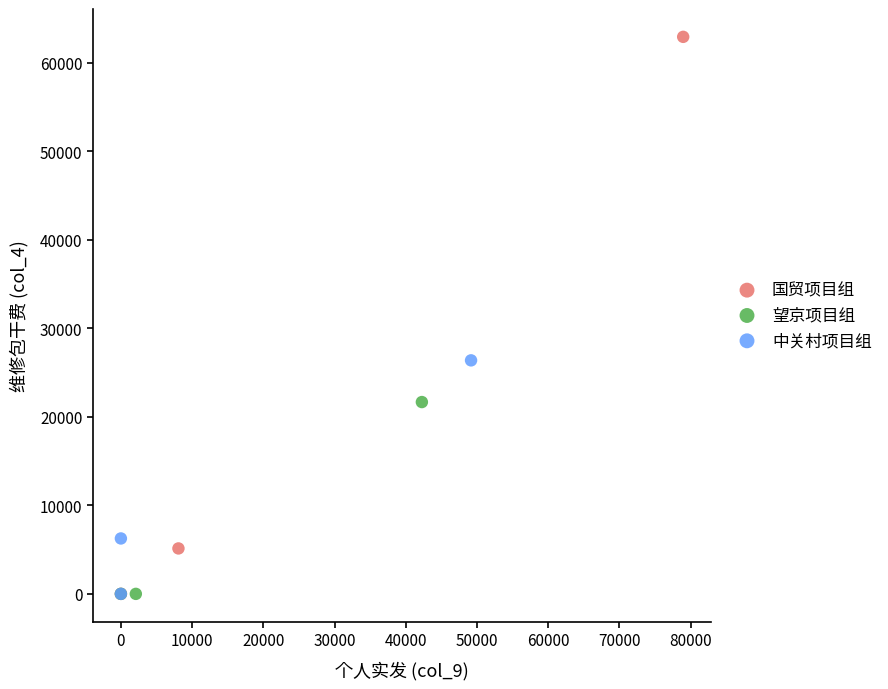

Which series has the largest Y range (max minus min)?

国贸项目组